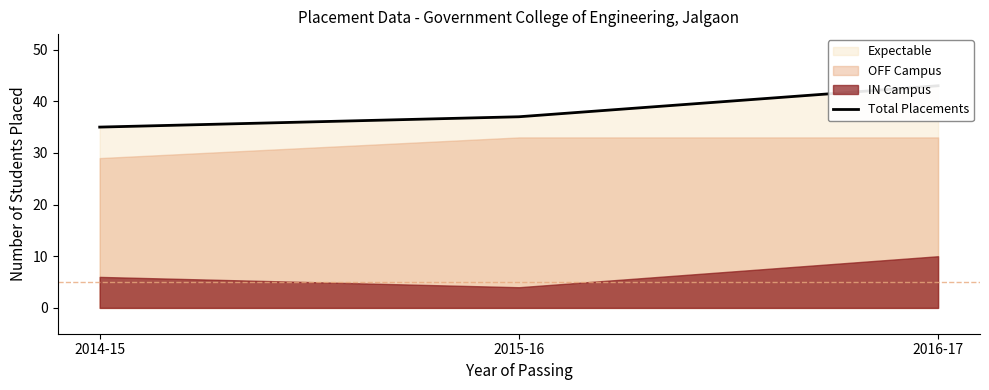

Is it true that the value at 2014-15 is 35?

True